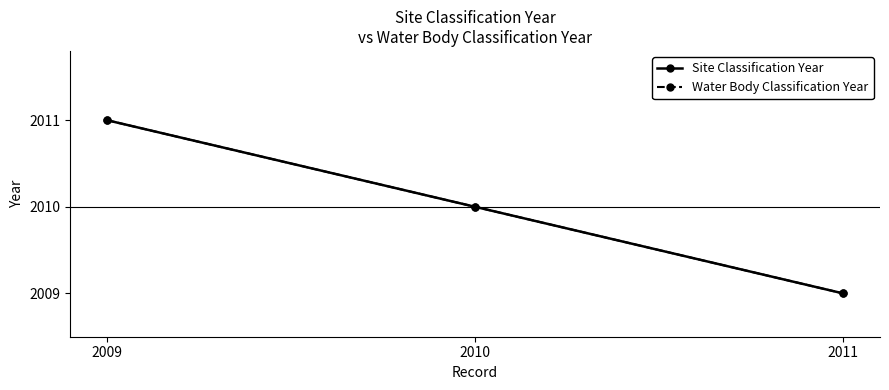

Where does the Water Body Classification Year series first go above 2010?

2009